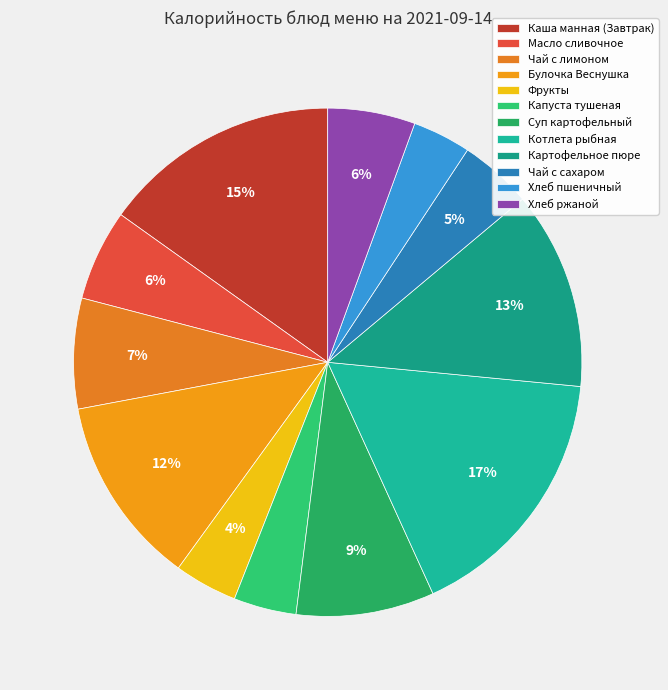

Rank the categories by value from highest to lowest.

Котлета рыбная, Каша манная (Завтрак), Картофельное пюре, Булочка Веснушка, Суп картофельный, Чай с лимоном, Масло сливочное, Хлеб ржаной, Чай с сахаром, Фрукты, Капуста тушеная, Хлеб пшеничный